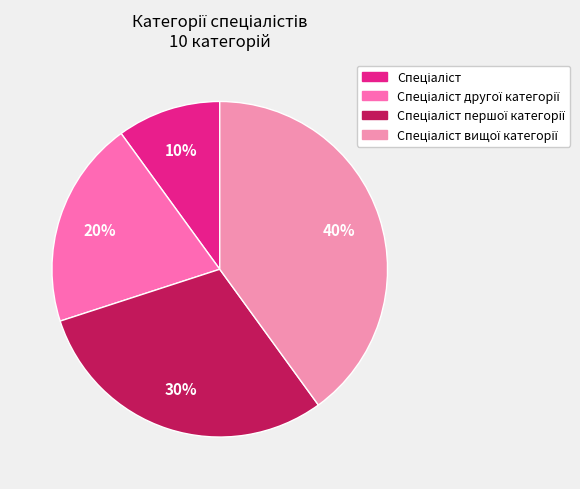

Count the number of slices in the pie.

4